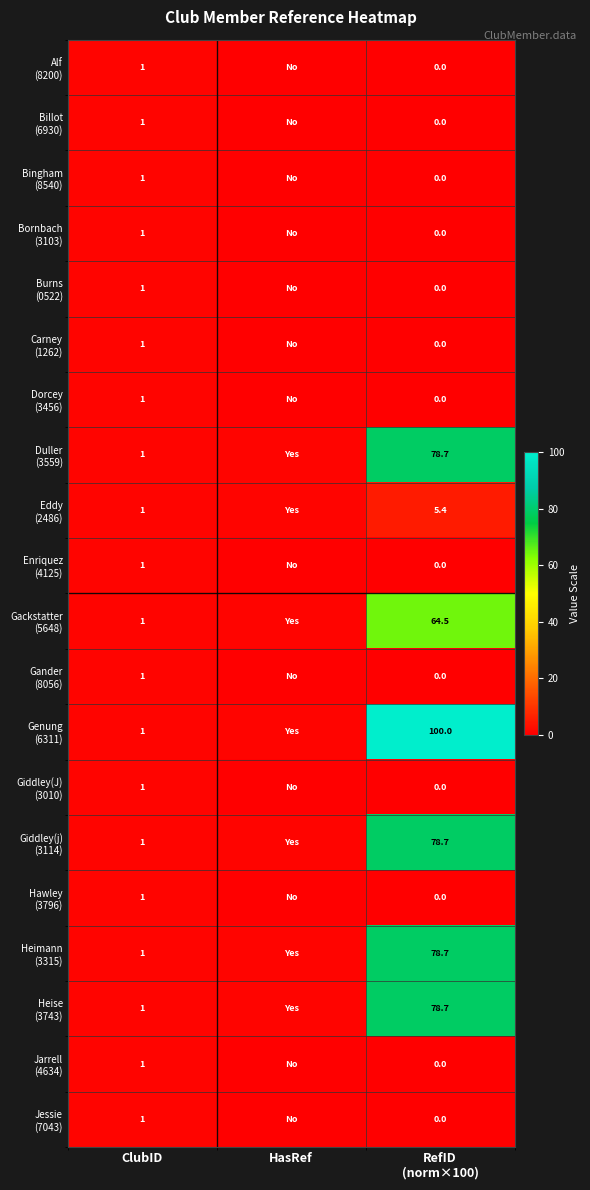

Which series has the largest range (max minus min)?

Genung (6311)